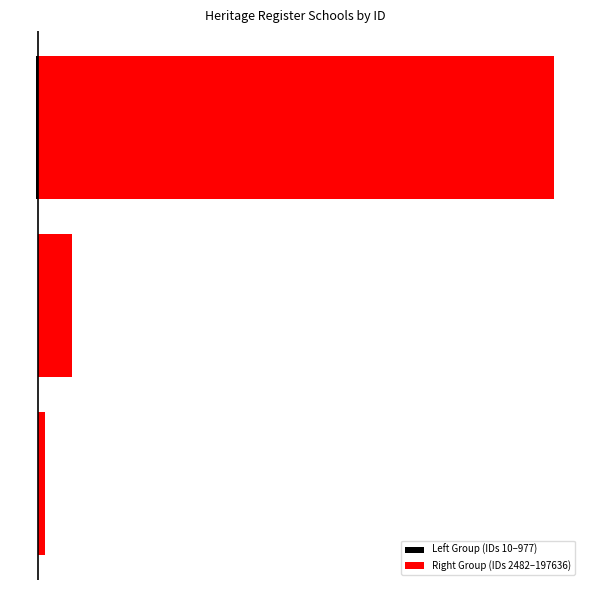

Is it true that Right Group (IDs 2482–197636) equals 197636 at 2?

True